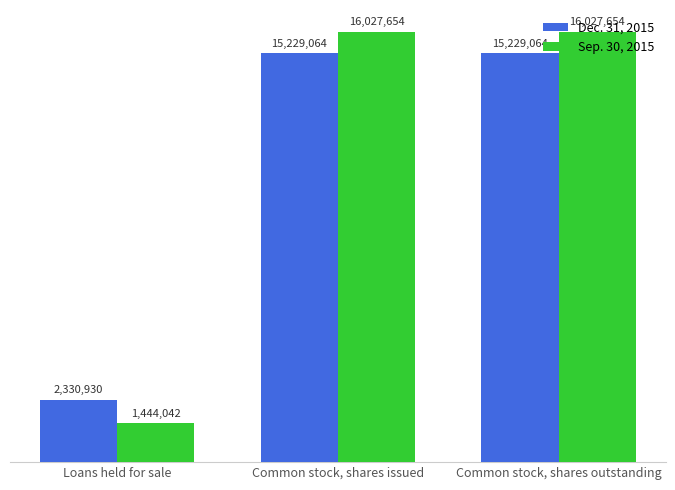

What are all the series names shown in the legend?

Dec. 31, 2015, Sep. 30, 2015